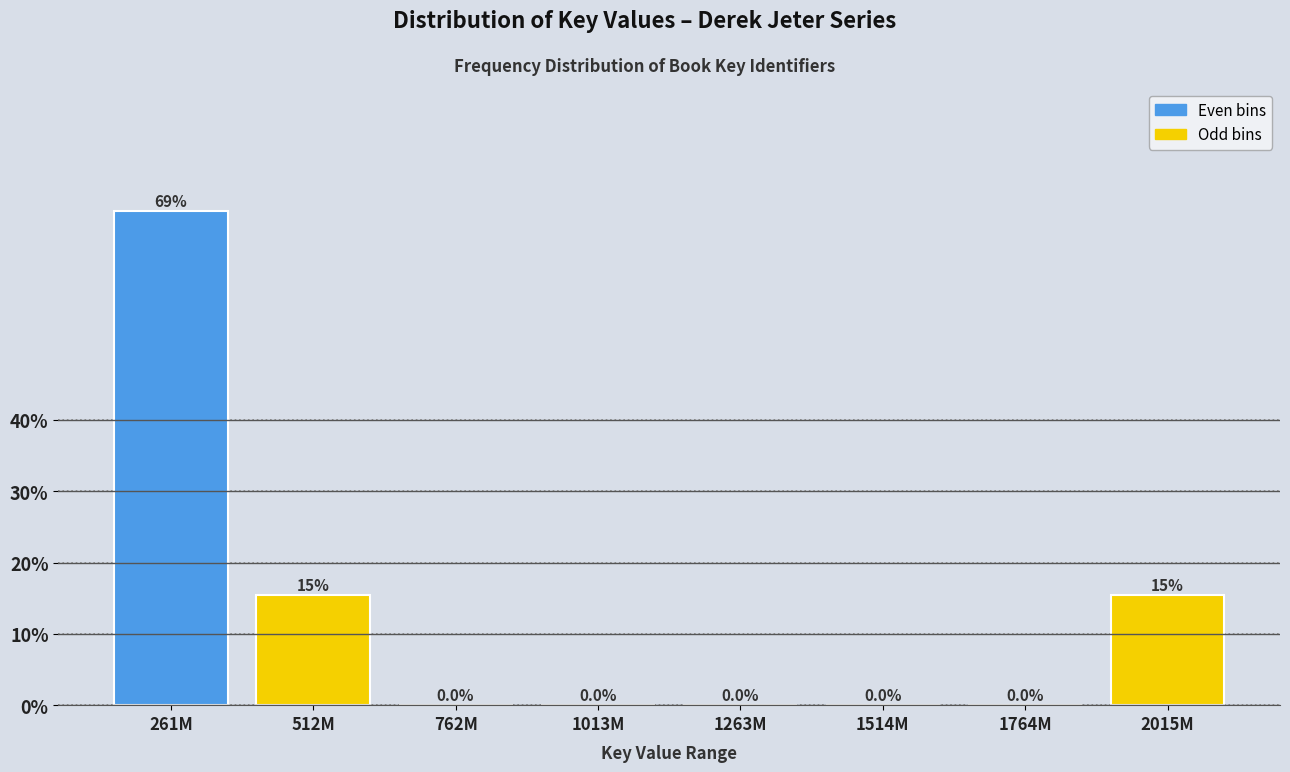

Reading left to right, list all the values displayed in this chart.

261M=69.2	512M=15.4	762M=0.0	1013M=0.0	1263M=0.0	1514M=0.0	1764M=0.0	2015M=15.4